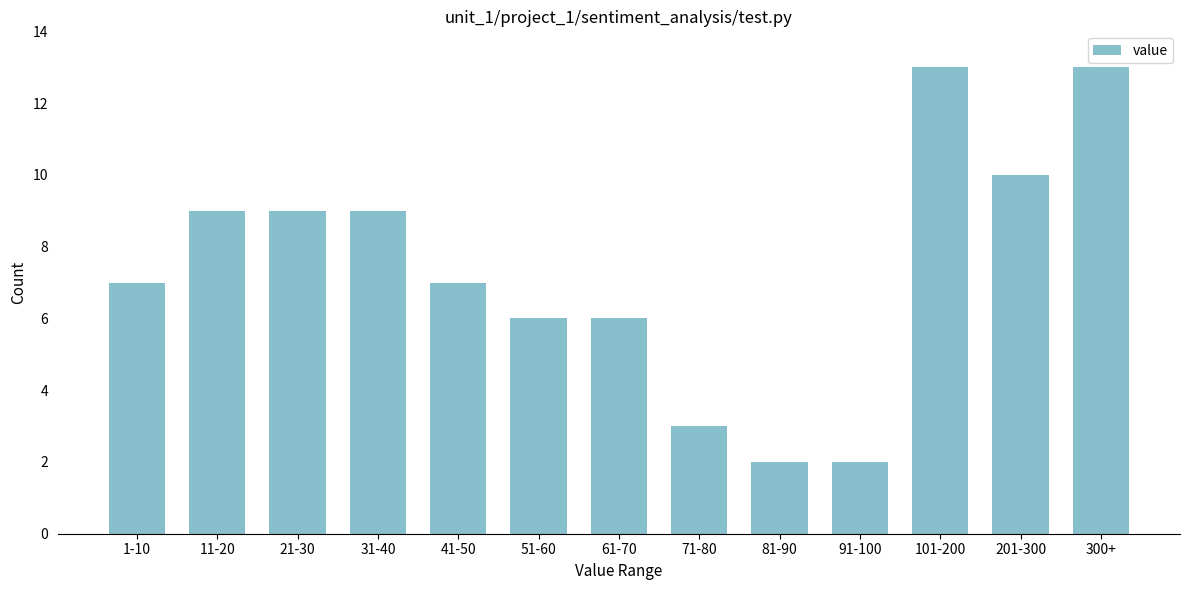

Reading left to right, transcribe all the data shown in this chart.

1-10=7	11-20=9	21-30=9	31-40=9	41-50=7	51-60=6	61-70=6	71-80=3	81-90=2	91-100=2	101-200=13	201-300=10	300+=13